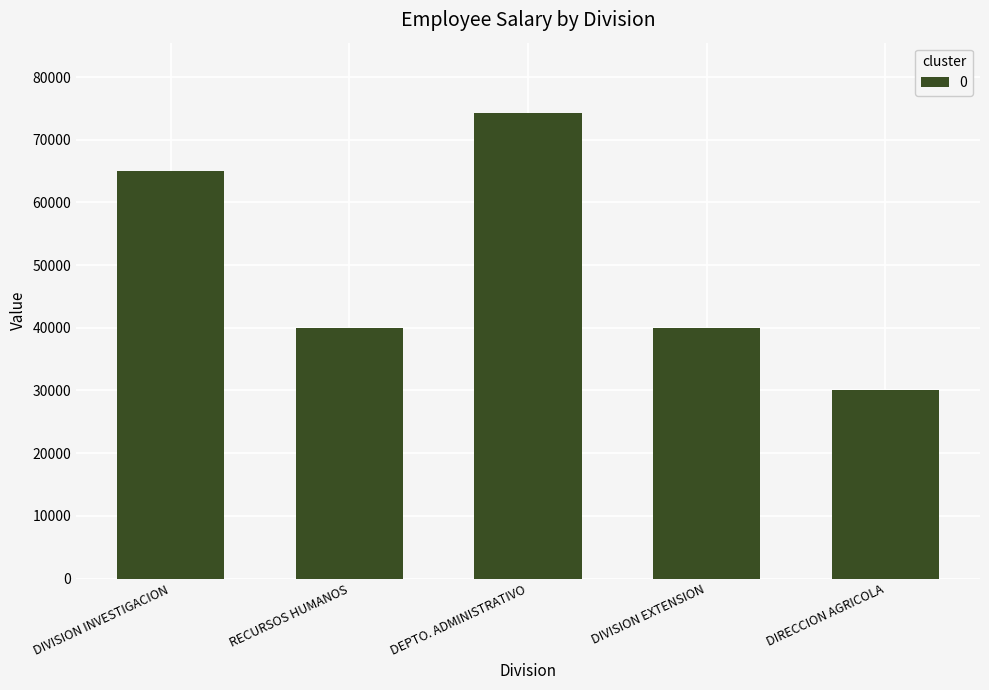

What is the average value?

49868.1